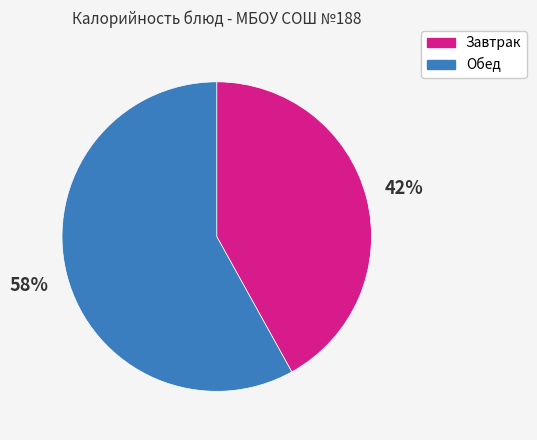

To the nearest percent, what is the difference between the largest and smallest slice percentages?

16%